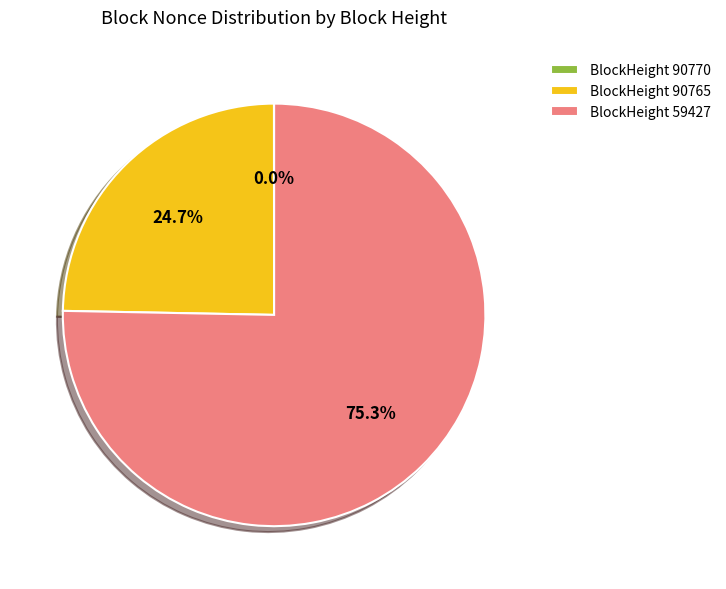

What percentage is NOT represented by BlockHeight 90765?

75.3%